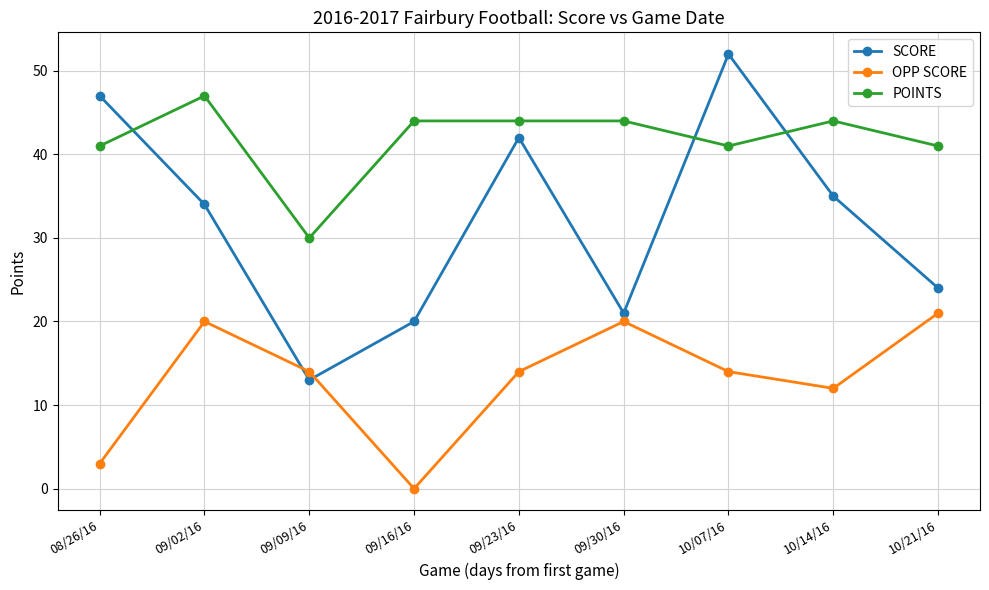

How many lines are shown in the chart?

3